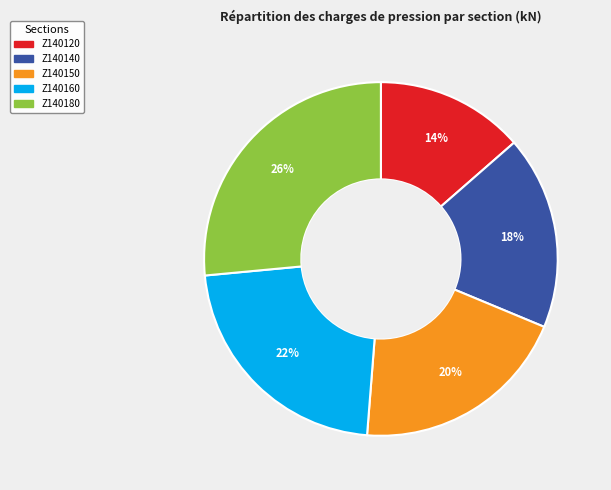

Rank the categories by value from lowest to highest.

Z140120, Z140140, Z140150, Z140160, Z140180